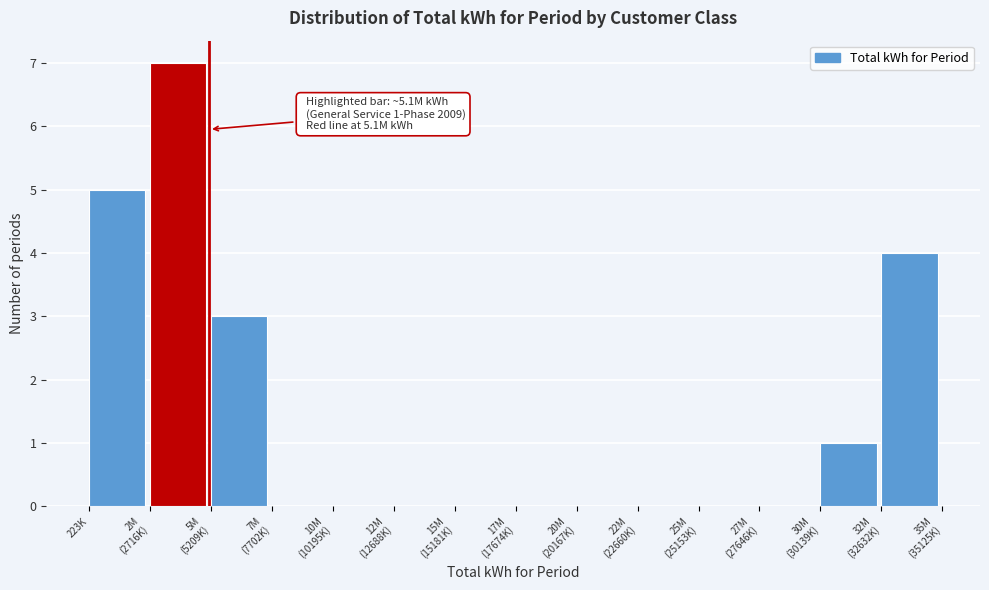

What is the sum of all values?

20